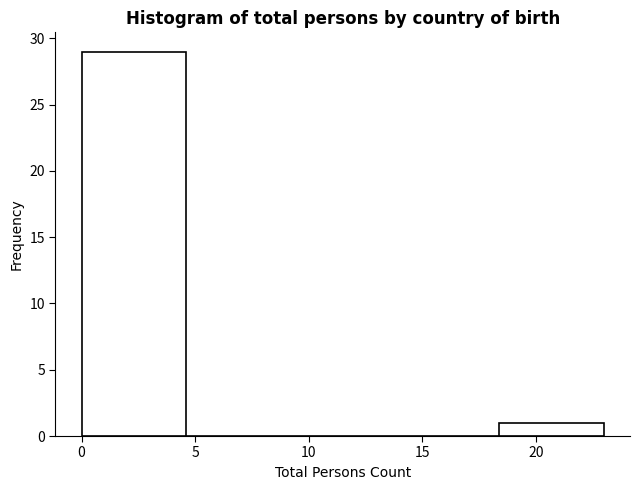

Reading left to right, transcribe this chart: for each bar, give the range it covers on the x-axis and its height. Neither the bar edges nor the heights are printed on the chart, so give them approximately, as read against the axes.

0.0 to 4.6: 29
4.6 to 9.2: 0
9.2 to 13.8: 0
13.8 to 18.4: 0
18.4 to 23.0: 1